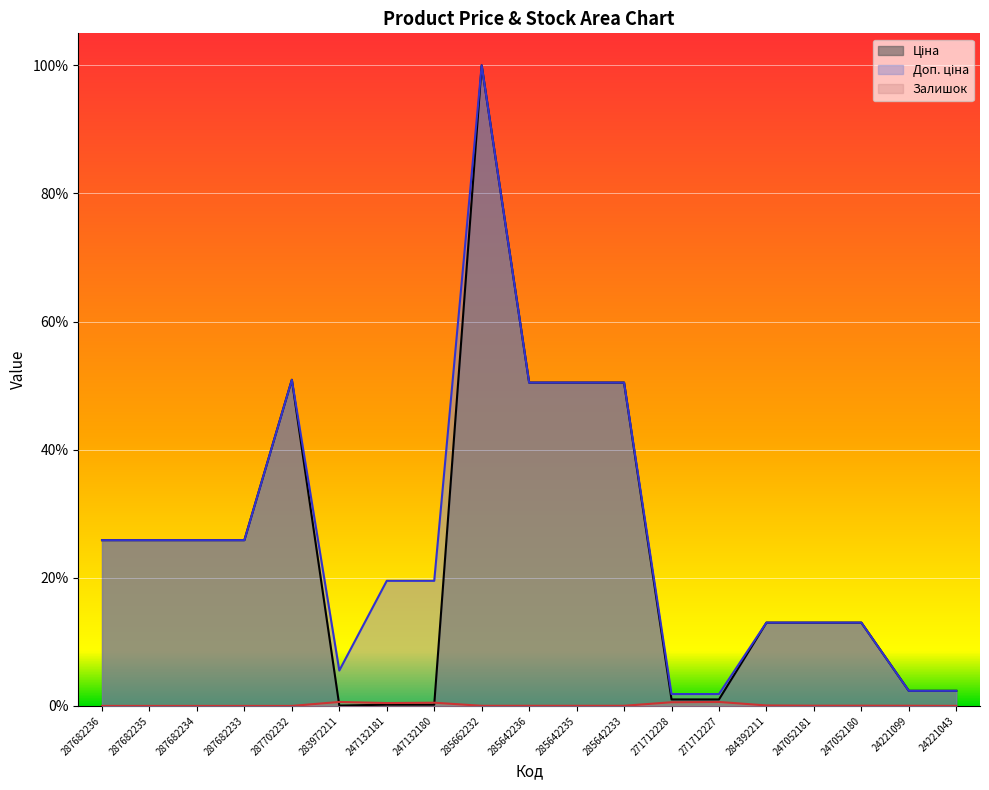

Which category has the lowest value across all series?

287682236